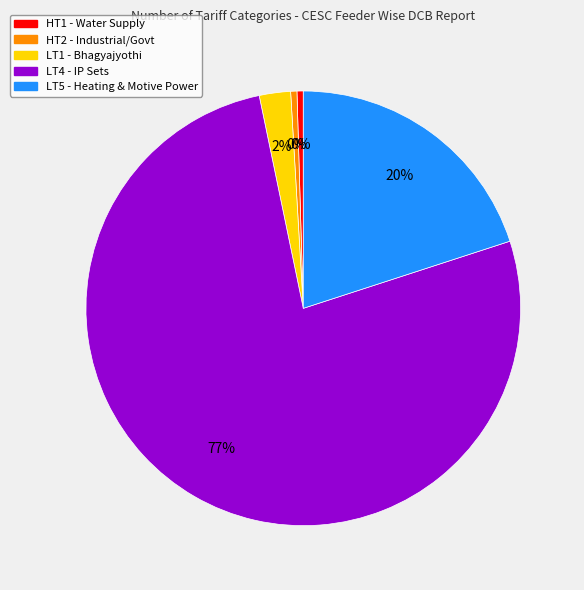

Is the sum of HT2 and LT4 greater than half?

Yes